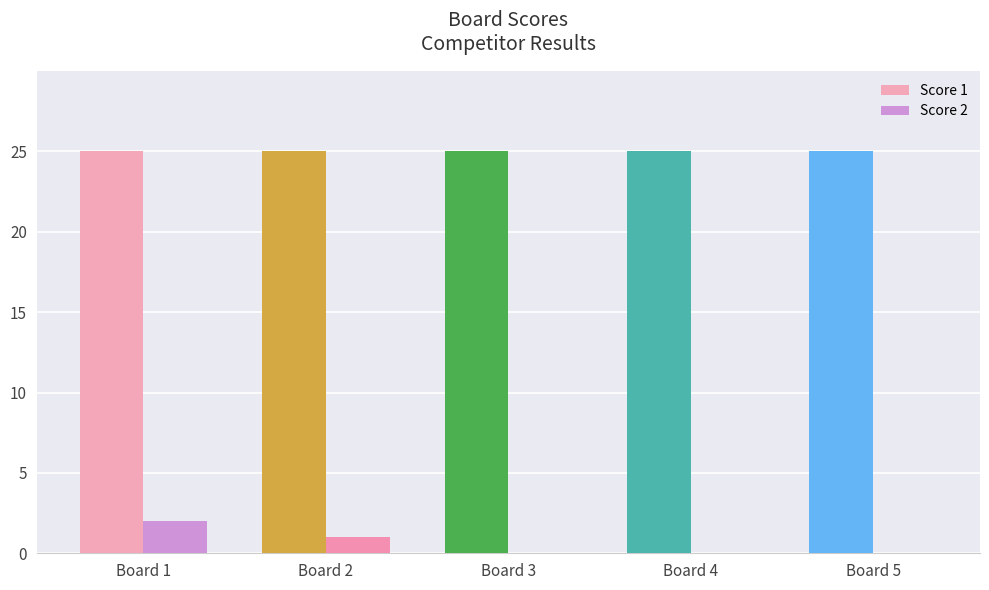

Does the chart contain stacked bars?

No